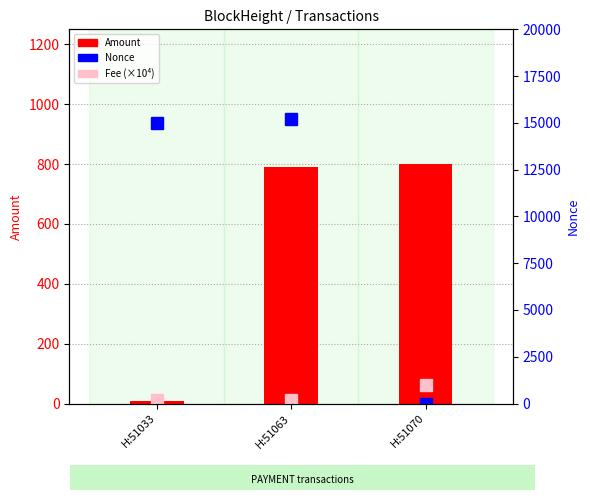

At which category is the sum across all series the highest?

H:51063